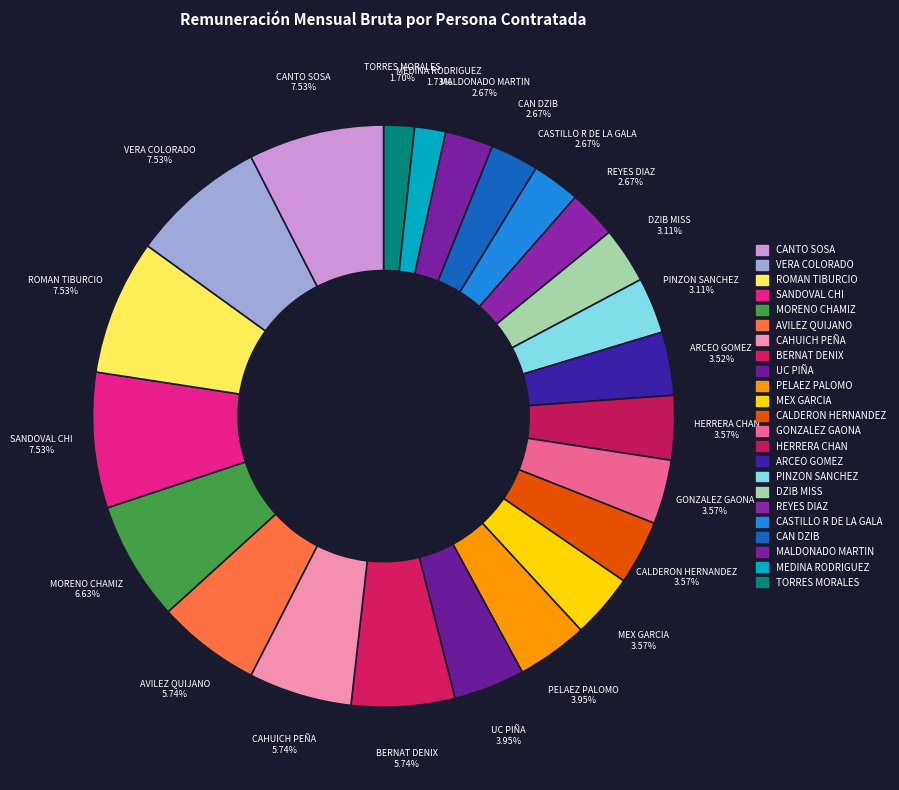

Does CAN DZIB account for over 50% of the chart?

No